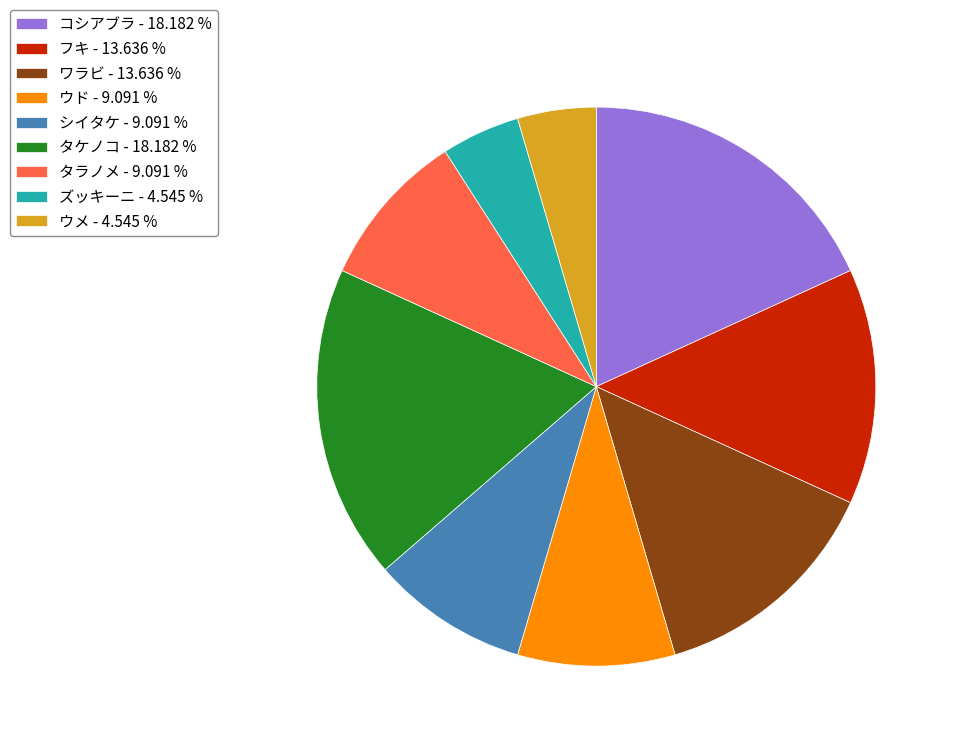

Is it true that シイタケ is 14% of the pie?

False